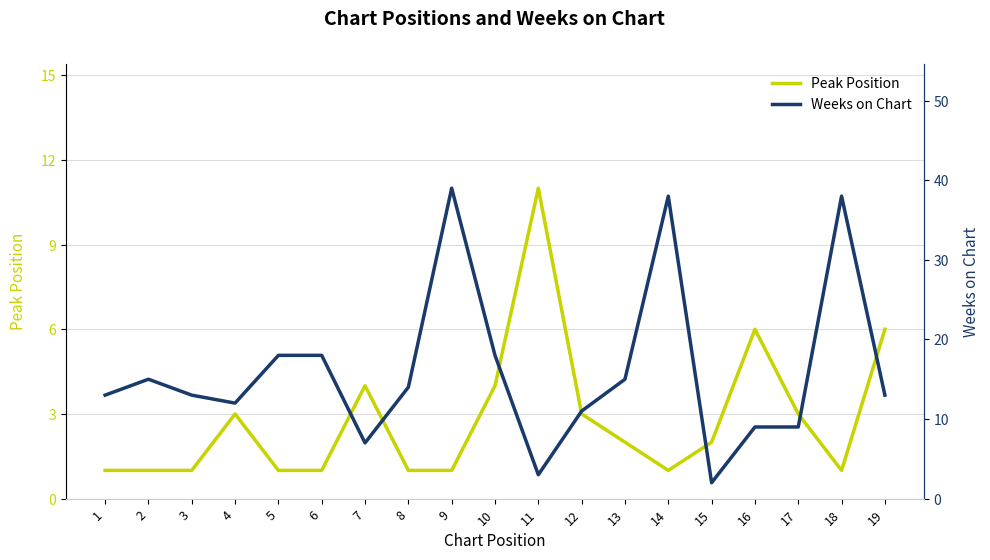

True or false: Peak Position has a value of 0 at 8.

False